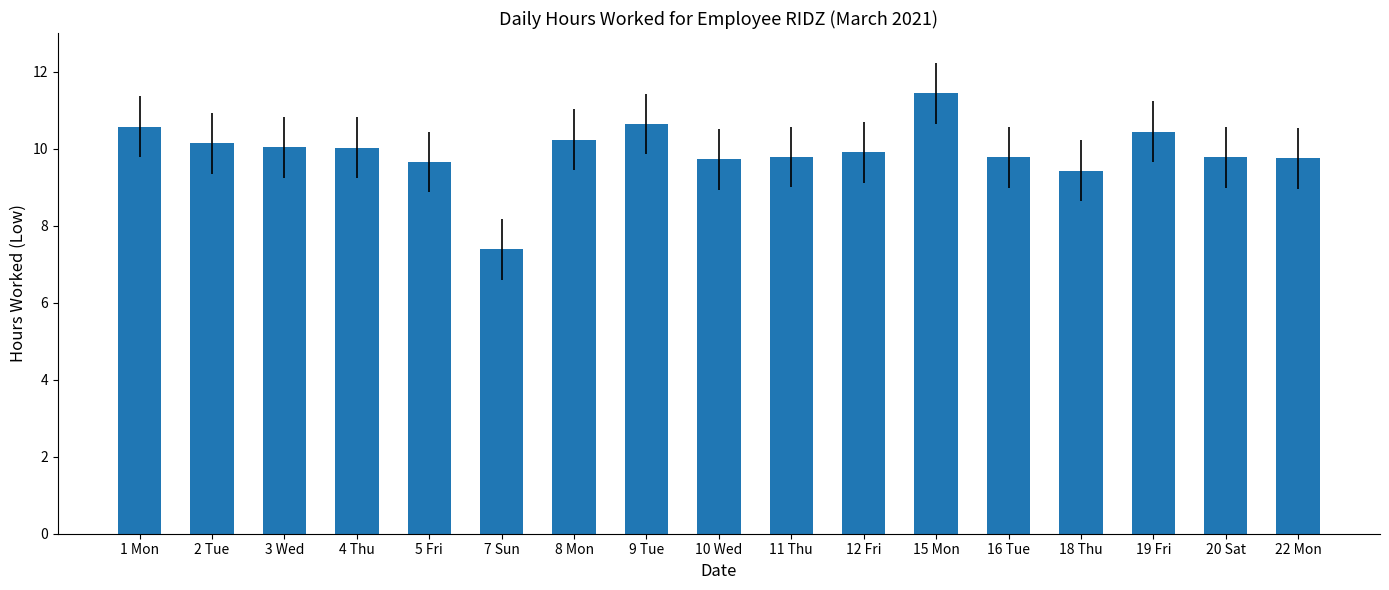

What is the change in value from 1 Mon to 16 Tue?

-0.8